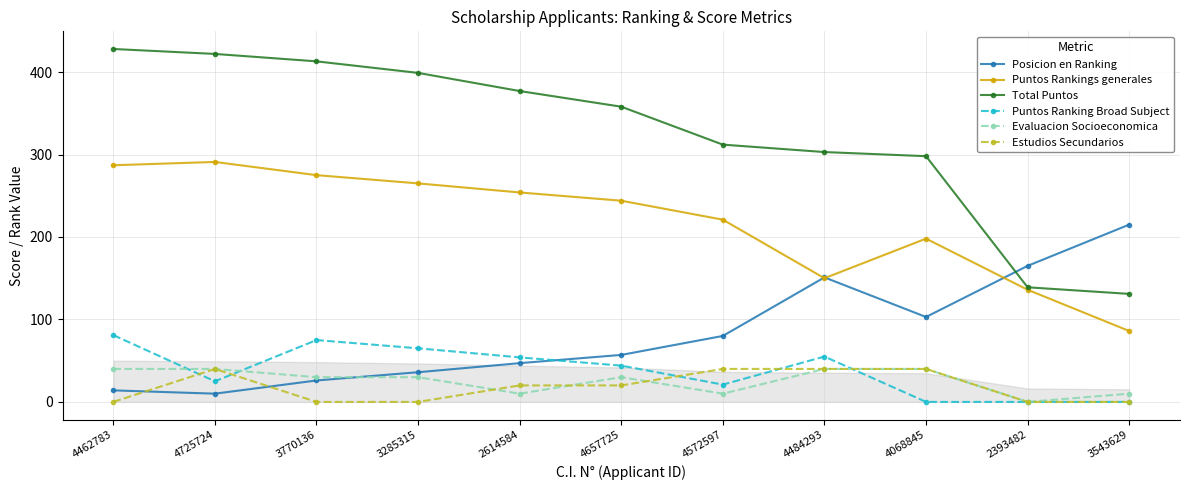

What is the difference between the Puntos Ranking Broad Subject values at 4725724 and 3285315?

40